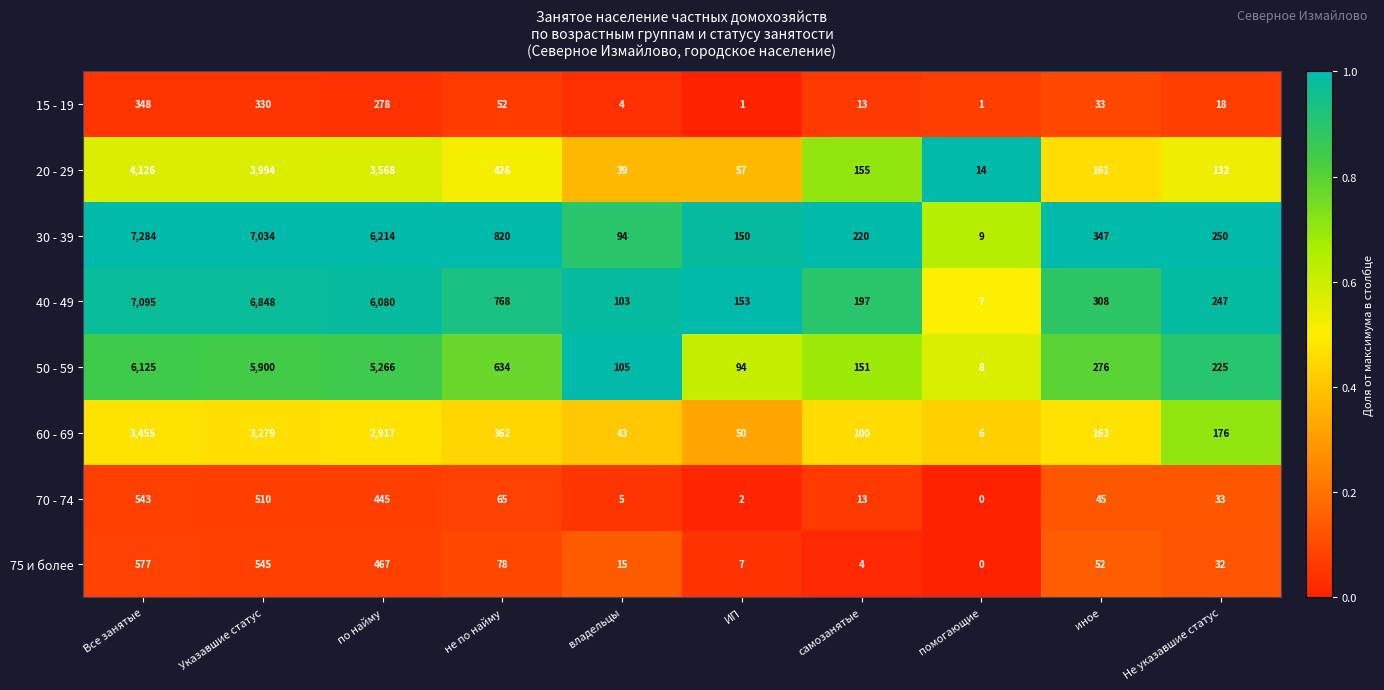

Rank the series by their maximum value, from lowest to highest.

15 - 19, 70 - 74, 75 и более, 60 - 69, 20 - 29, 50 - 59, 40 - 49, 30 - 39